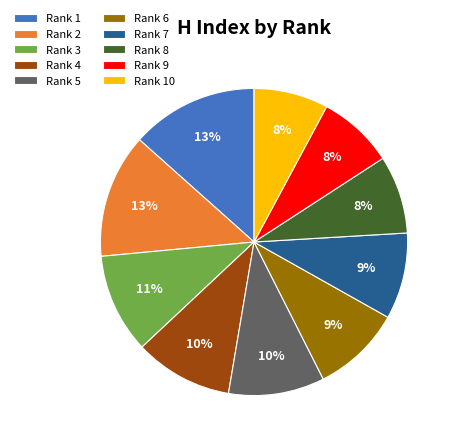

Is the sum of Rank 10 and Rank 1 greater than half?

No